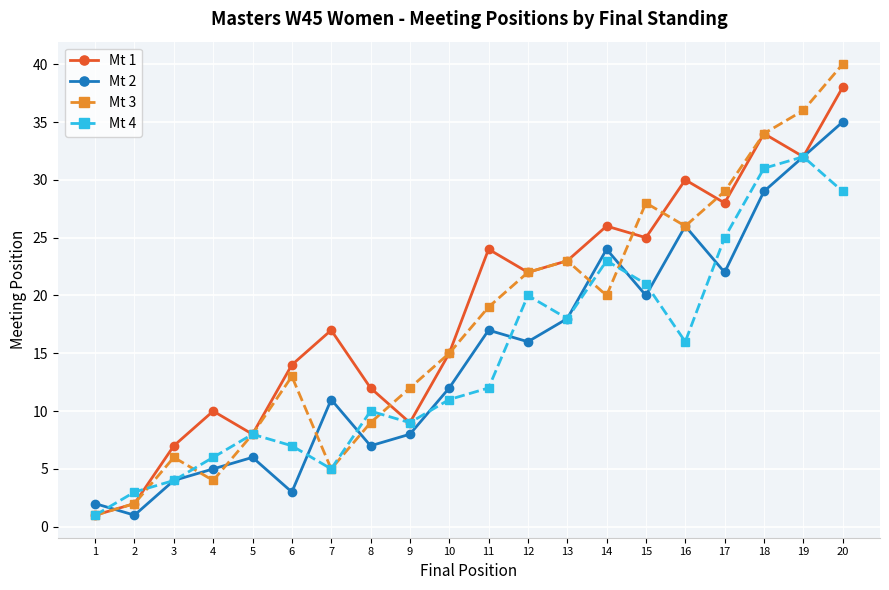

Where is Mt 1 nearest to the value 19?

7